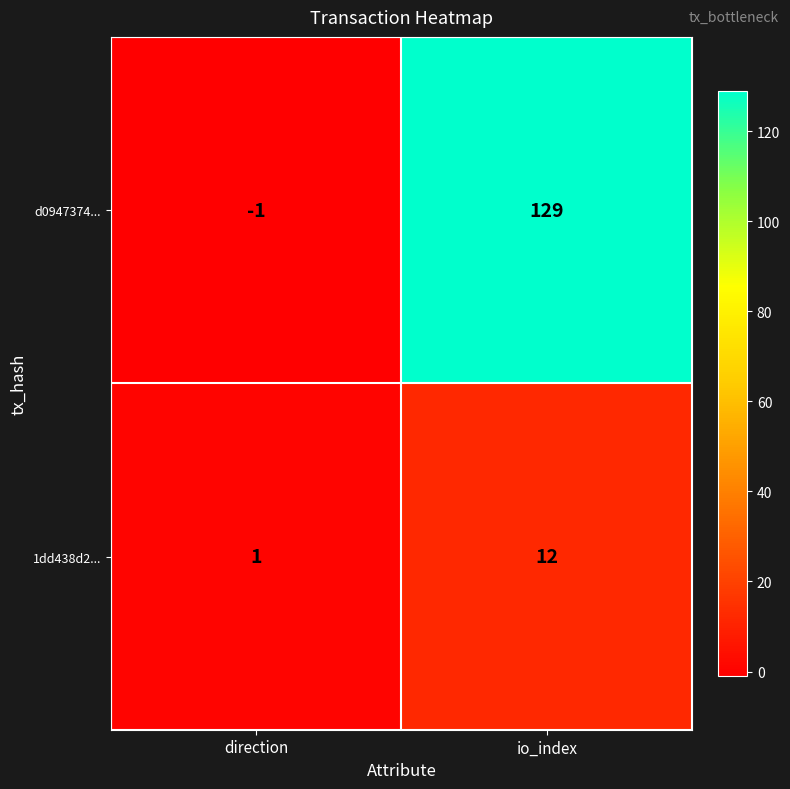

What is the sum of the d0947374... values at io_index and direction?

128